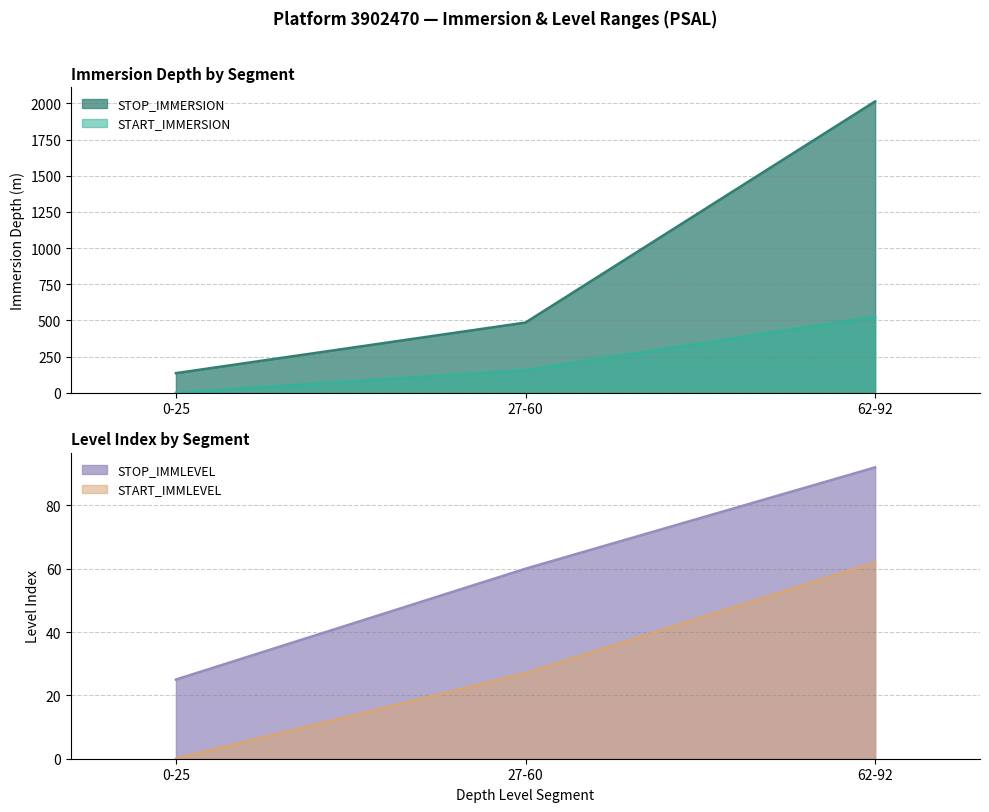

Between 0-25 and 27-60, which series saw the biggest shift?

STOP_IMMERSION